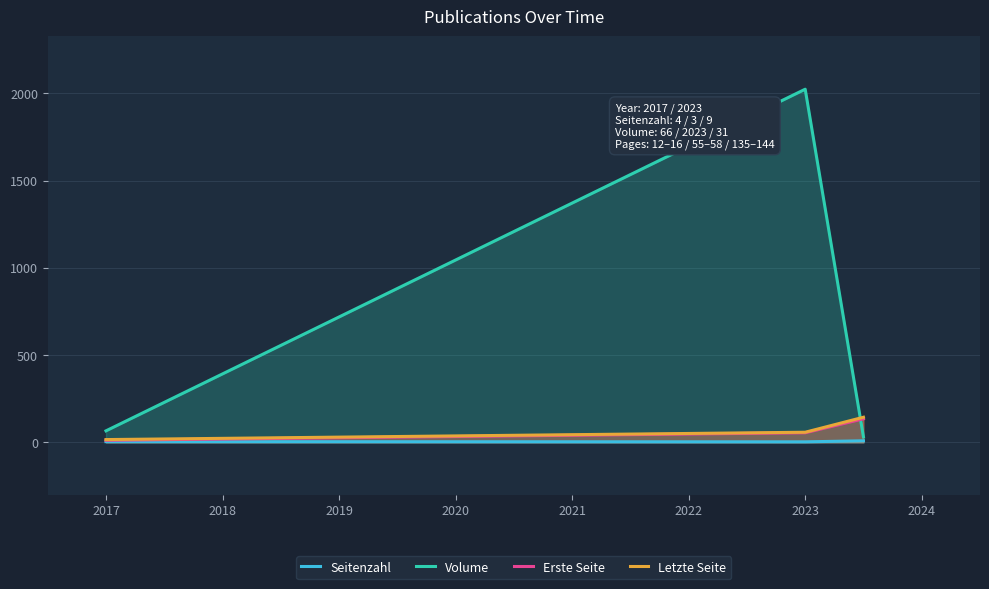

What is the value of the Seitenzahl point at the 1st from the left?

4